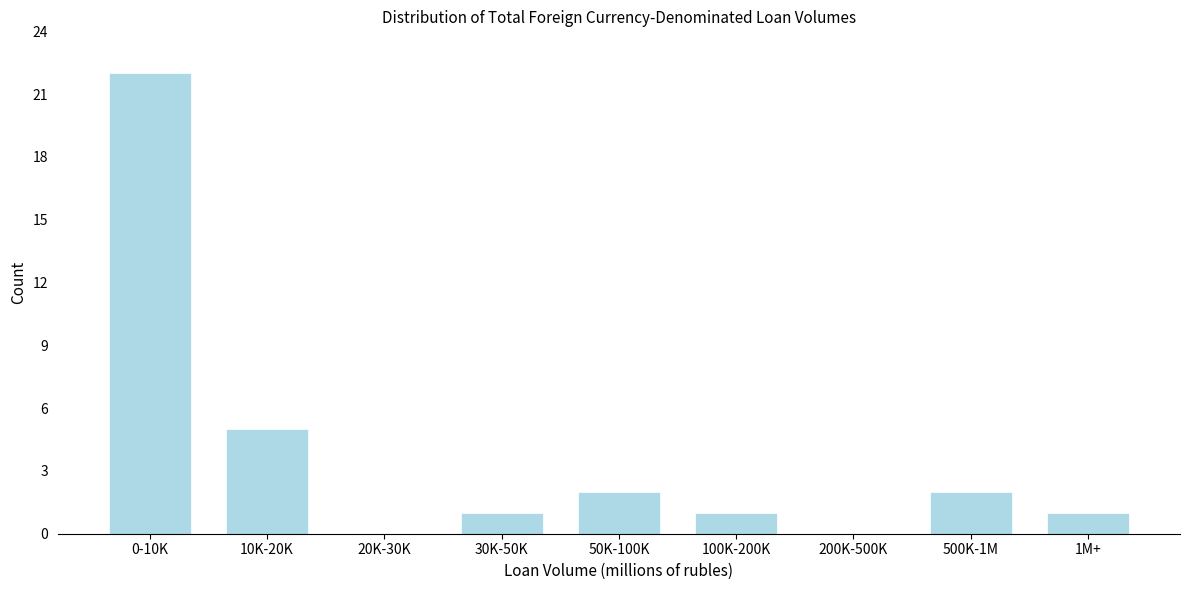

Reading left to right, extract all data points from this chart.

0-10K=22	10K-20K=5	20K-30K=0	30K-50K=1	50K-100K=2	100K-200K=1	200K-500K=0	500K-1M=2	1M+=1